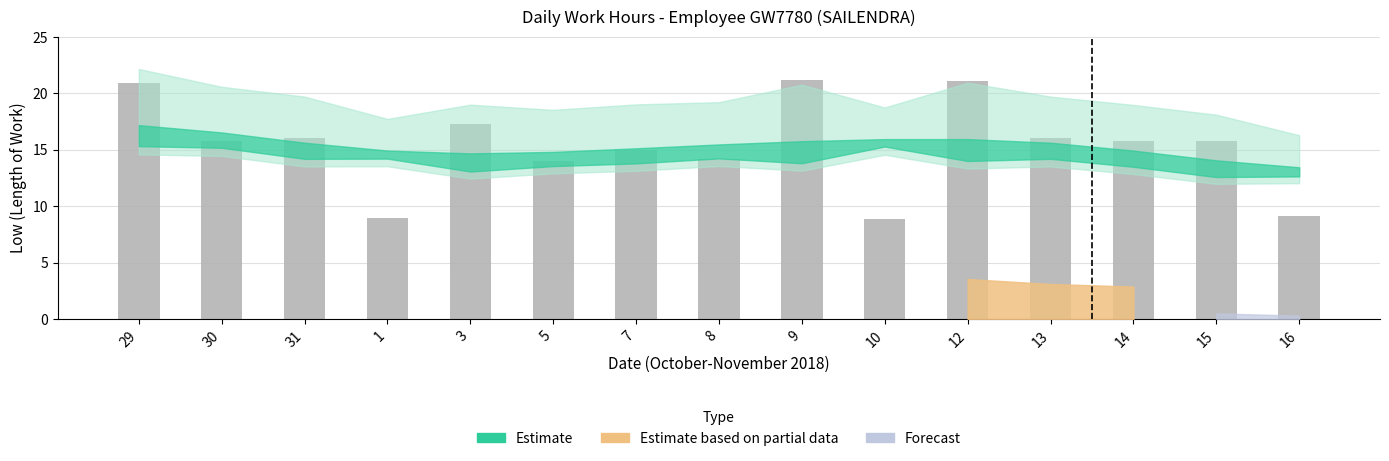

What is the sum of the values at 13 and 9?

37.2